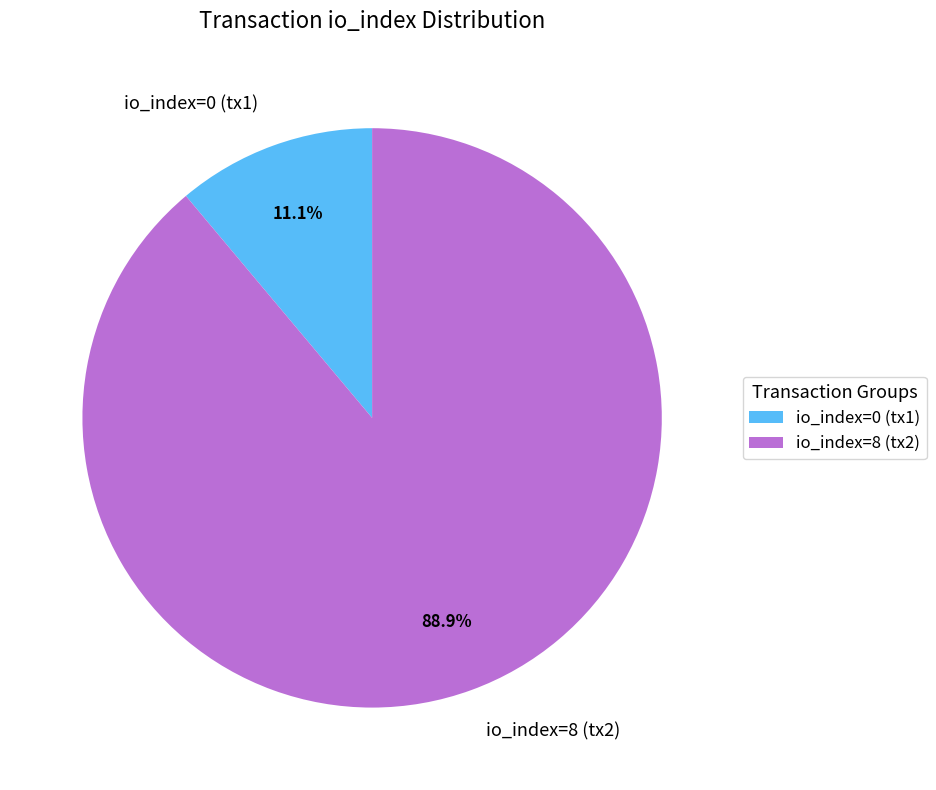

Which slice represents more than half of the pie?

io_index=8 (tx2)